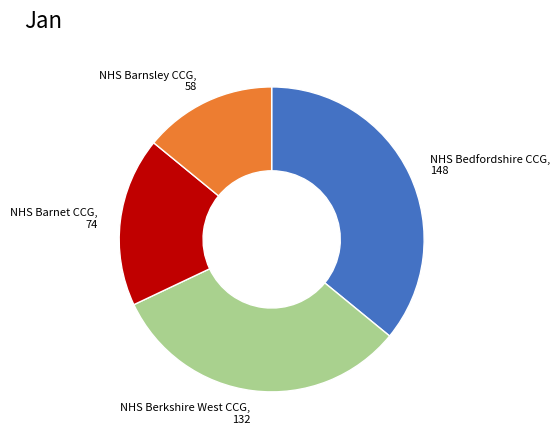

Is there a majority slice in this chart?

No